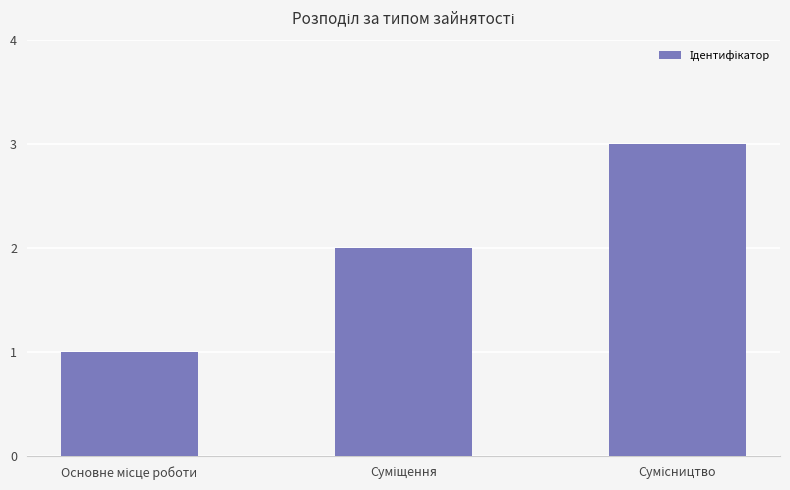

What is the value of the 3rd bar from the left?

3